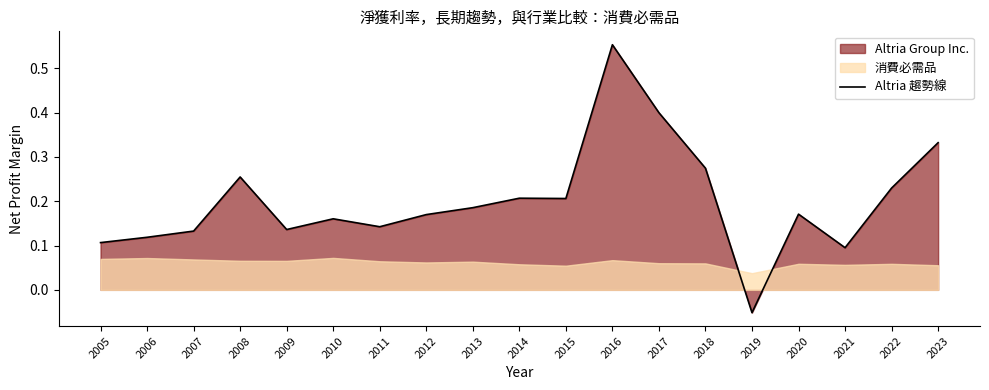

Which label corresponds to the smallest value in the chart?

2019